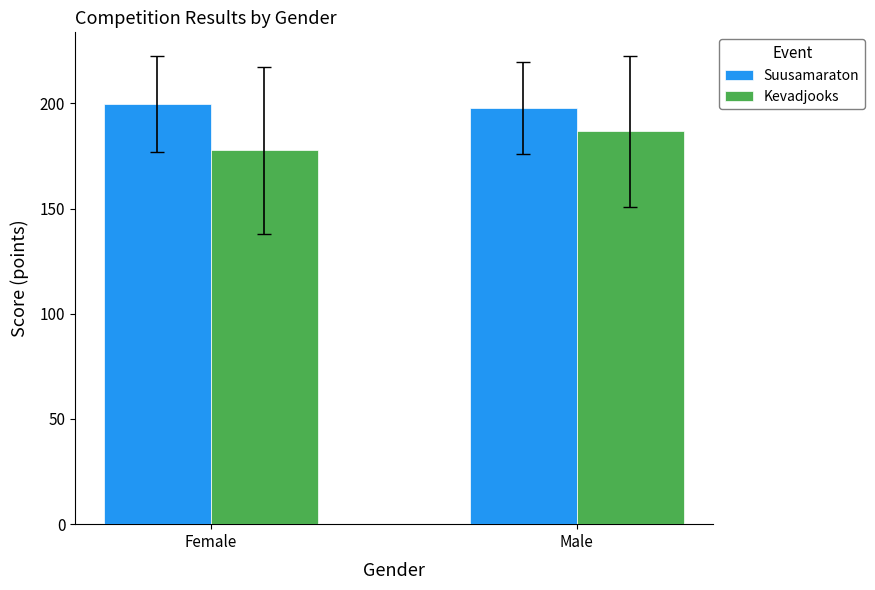

True or false: Kevadjooks has a value of 120.5 at Male.

False